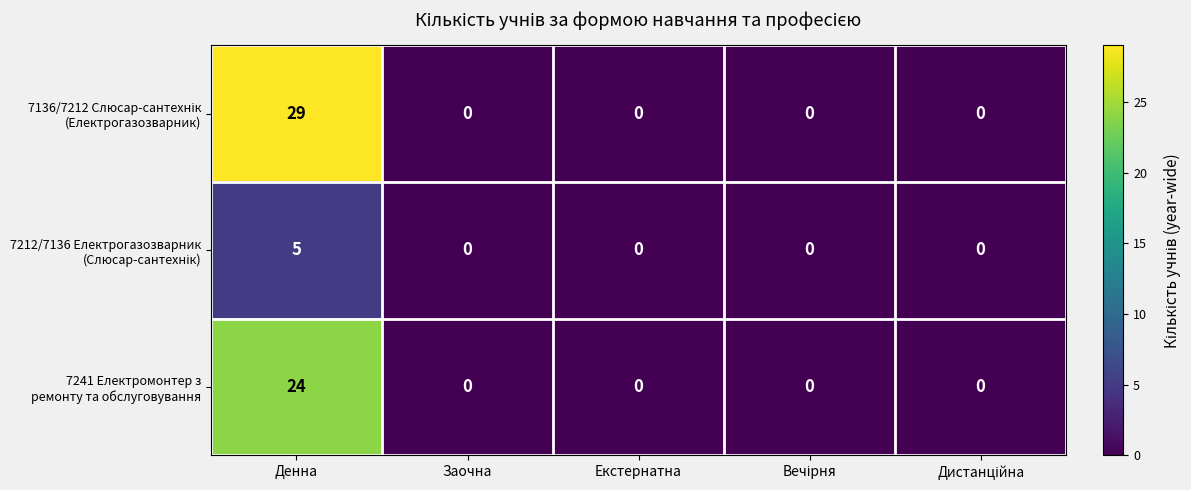

At which category is the sum across all series the highest?

Денна